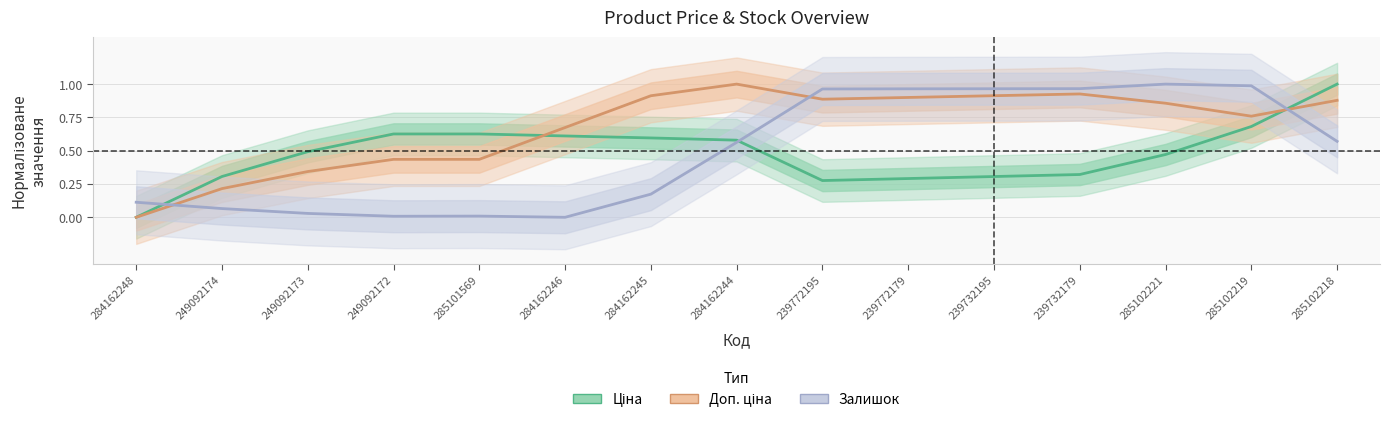

Read the Доп. ціна value at 249092173.

0.3